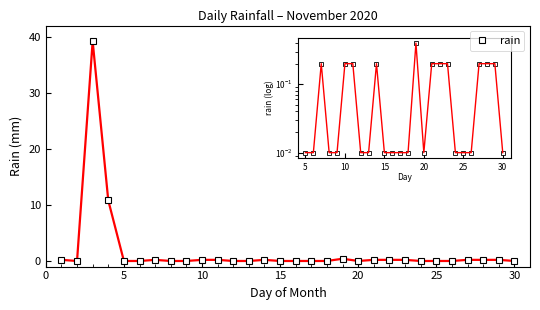

What is the average value?

1.8